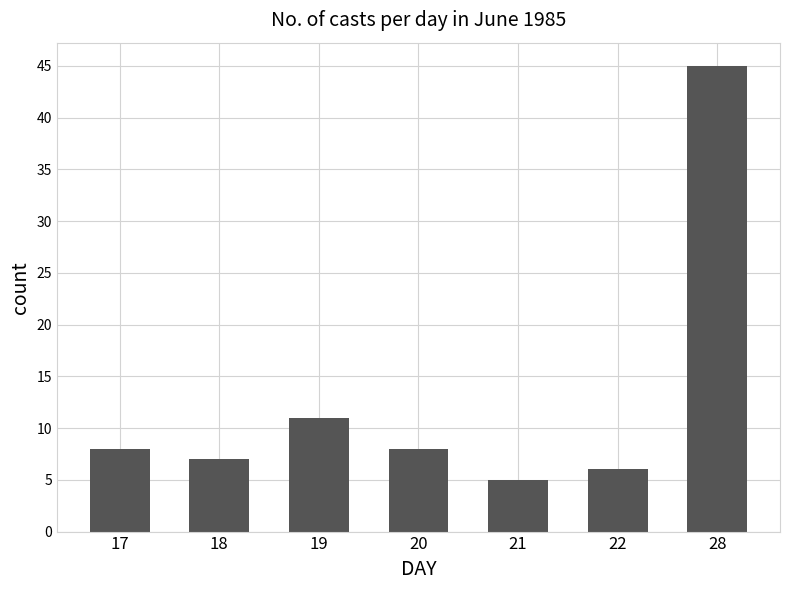

Reading right to left, what are all the values shown in this chart?

45	6	5	8	11	7	8